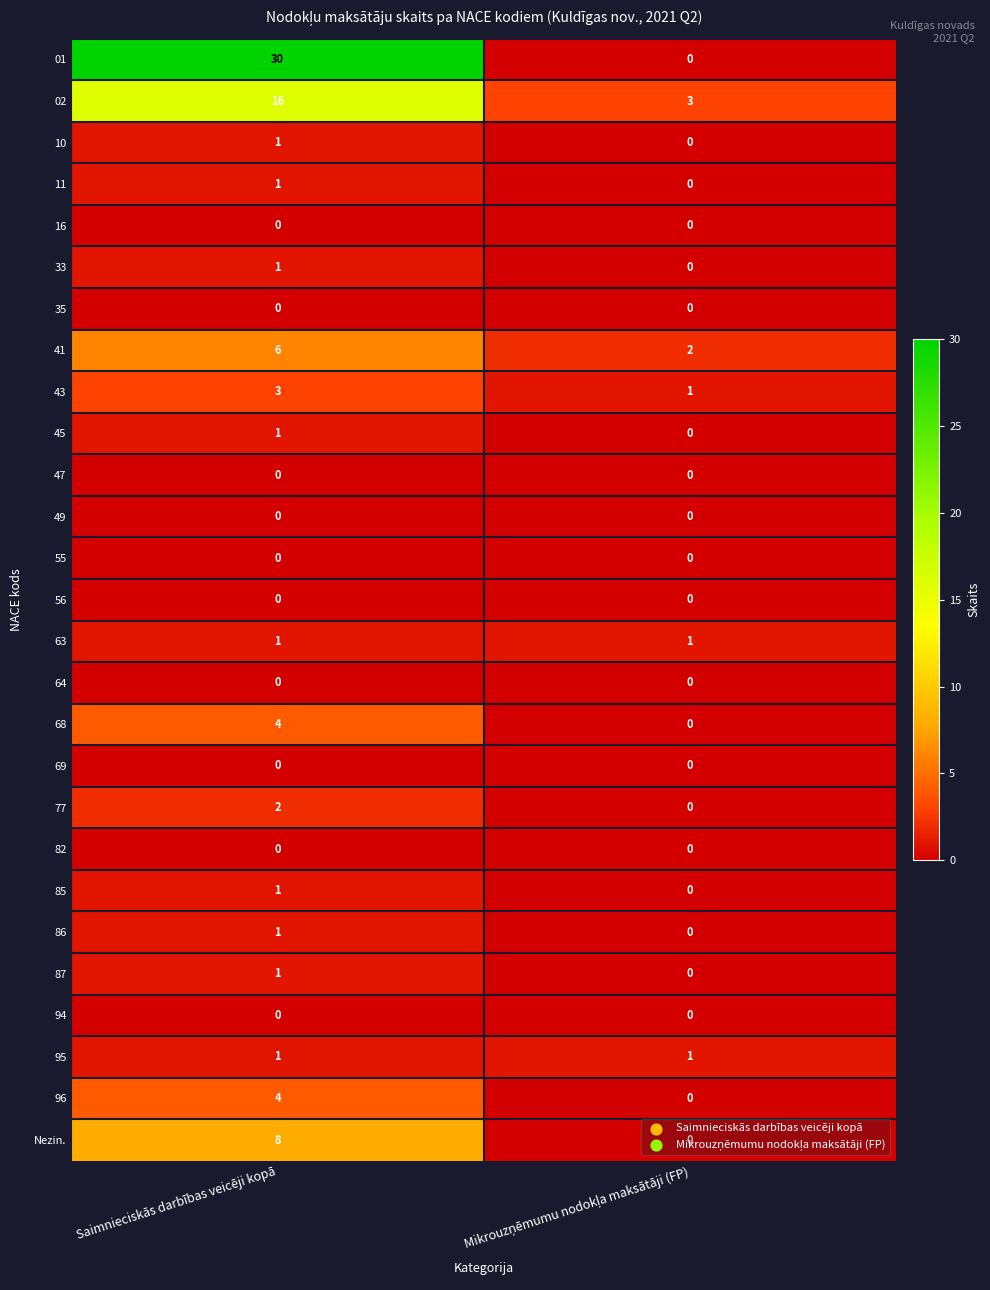

Which category has the highest value in the 96 series?

Saimnieciskās darbības veicēji kopā